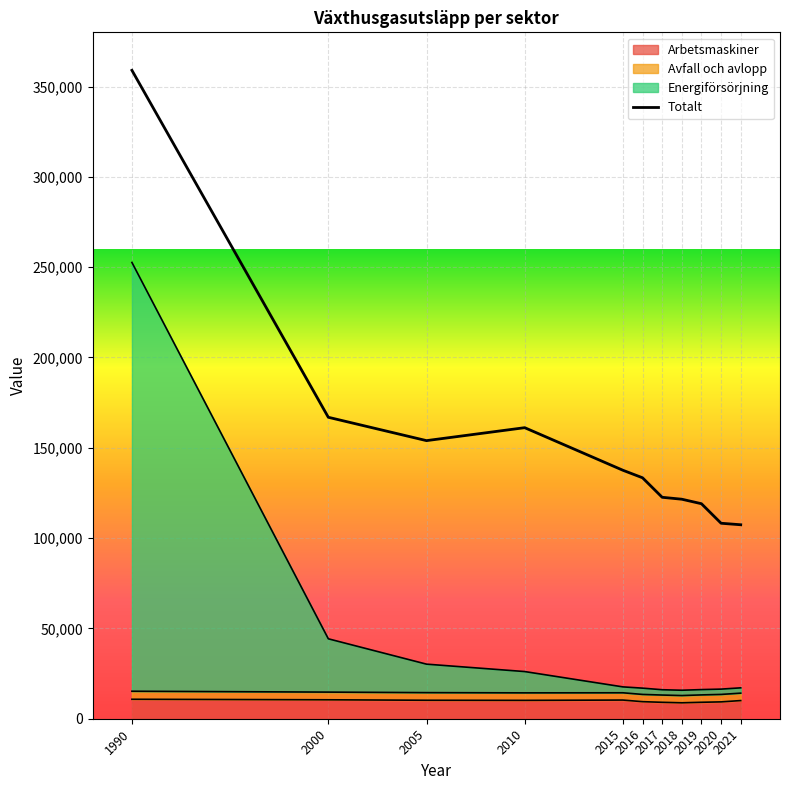

True or false: Energiförsörjning and Arbetsmaskiner intersect in this chart.

False